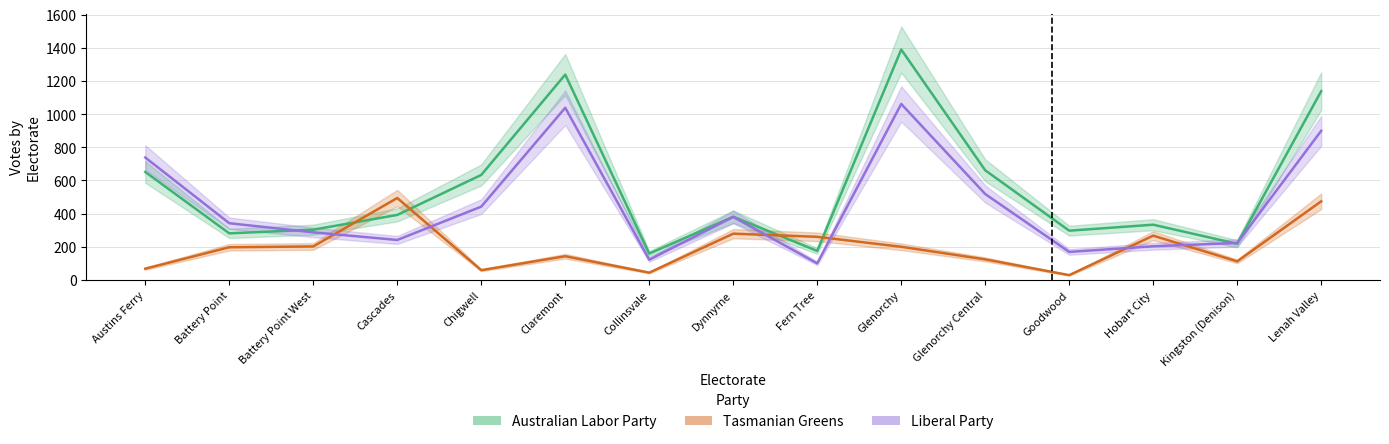

What value does the Tasmanian Greens series have at Goodwood, to the nearest 10?

30